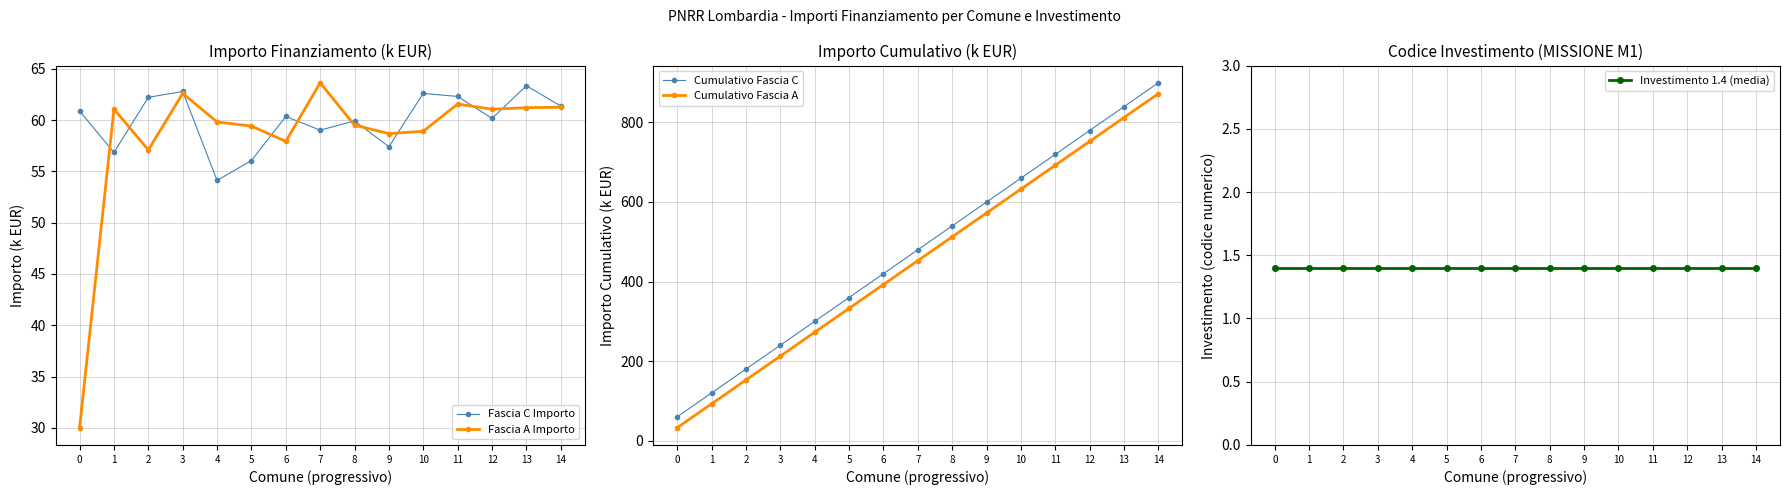

Between 1 and 13, which is larger?

13